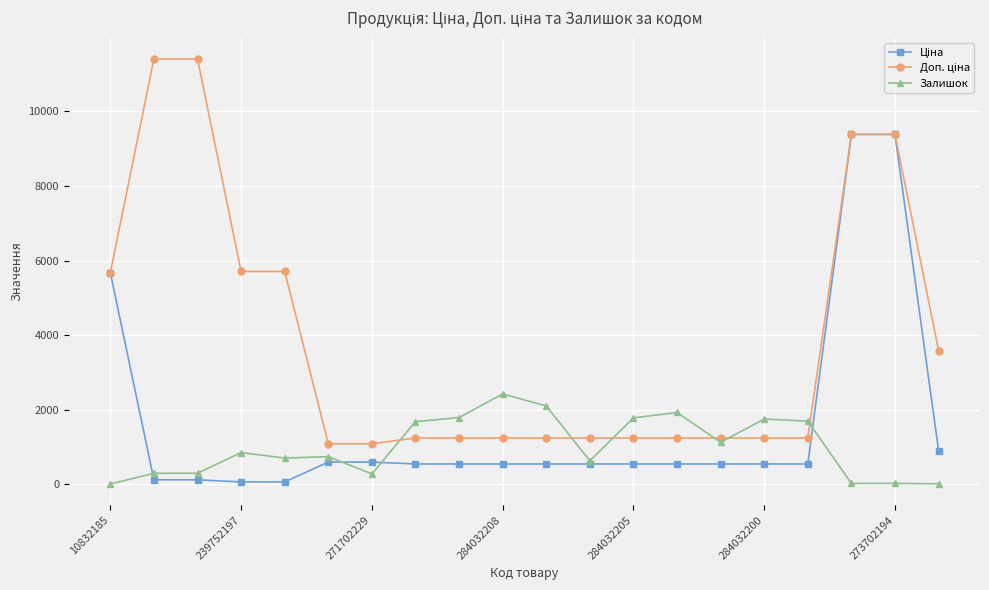

At how many categories does at least one series exceed 1513?

16